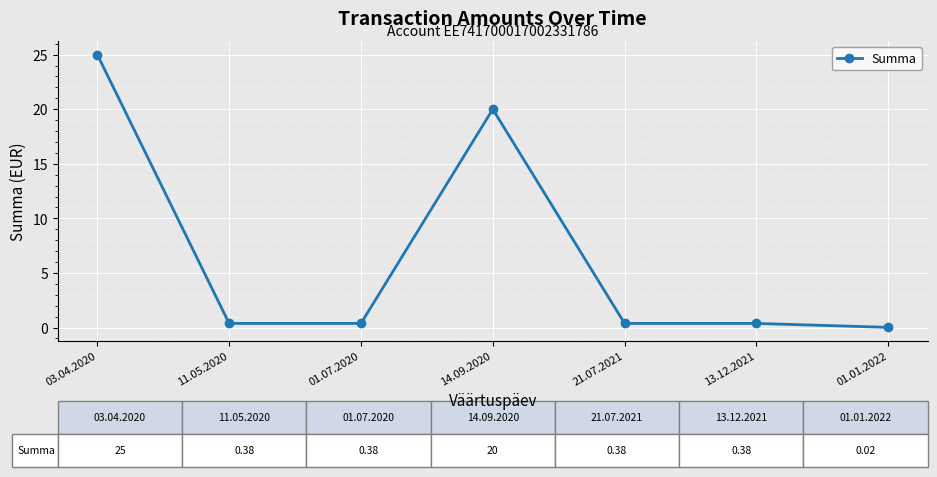

What position from the left is 21.07.2021?

5